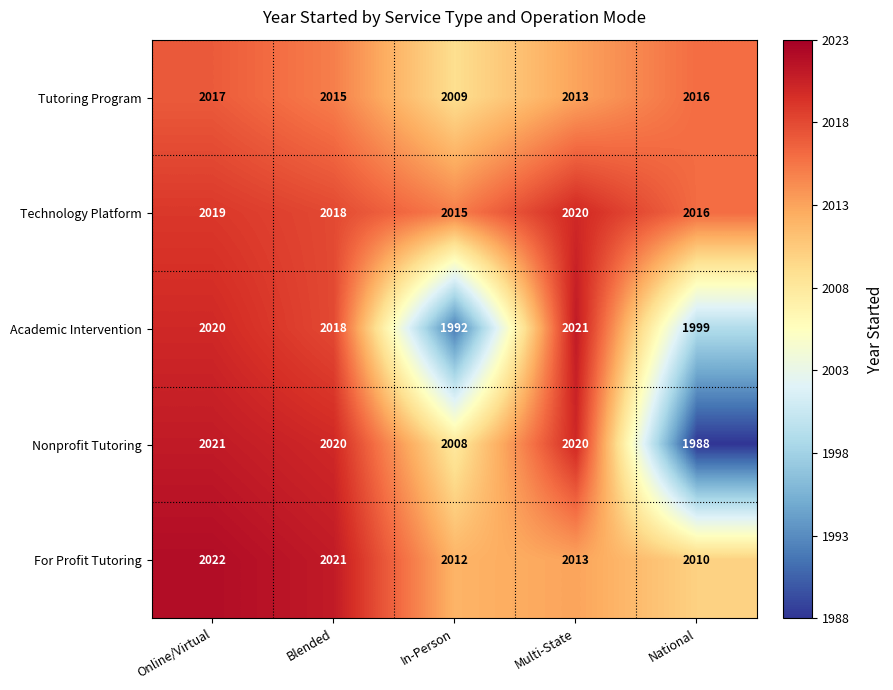

At which category is the sum across all series the highest?

Online/Virtual